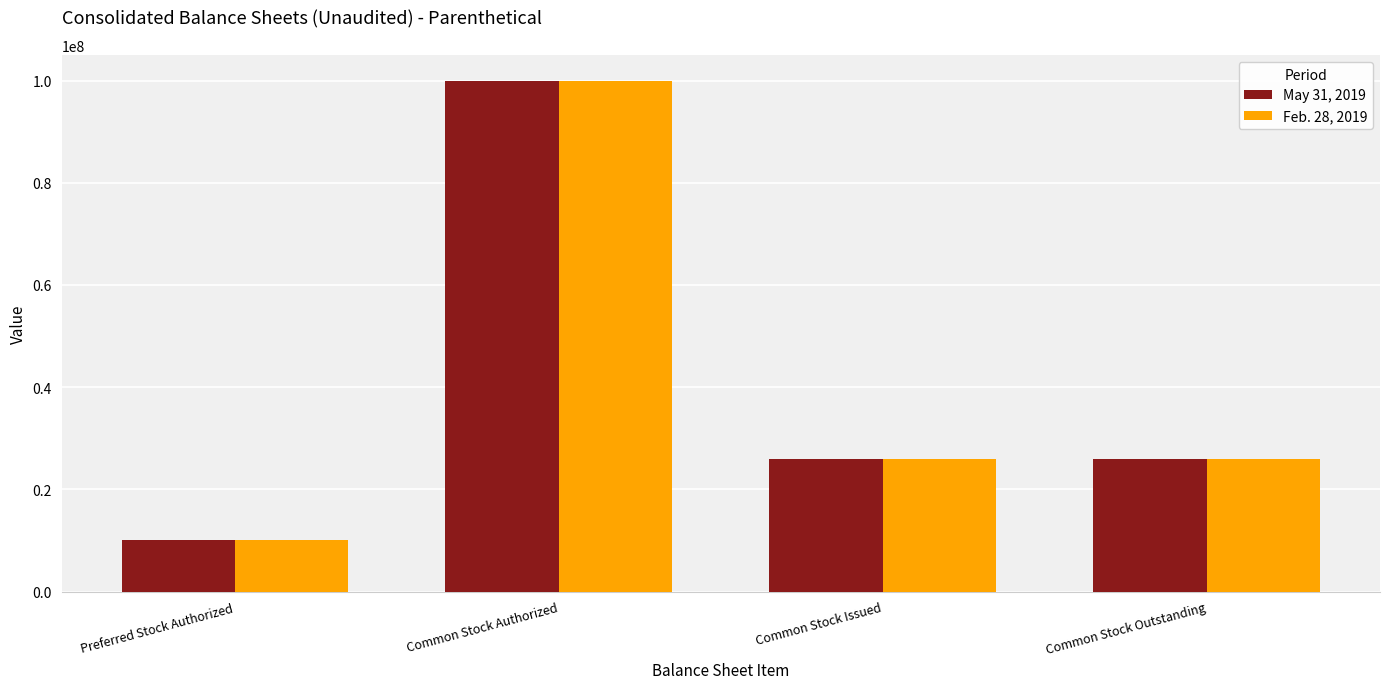

Which category has the lowest value across all series?

Preferred Stock Authorized